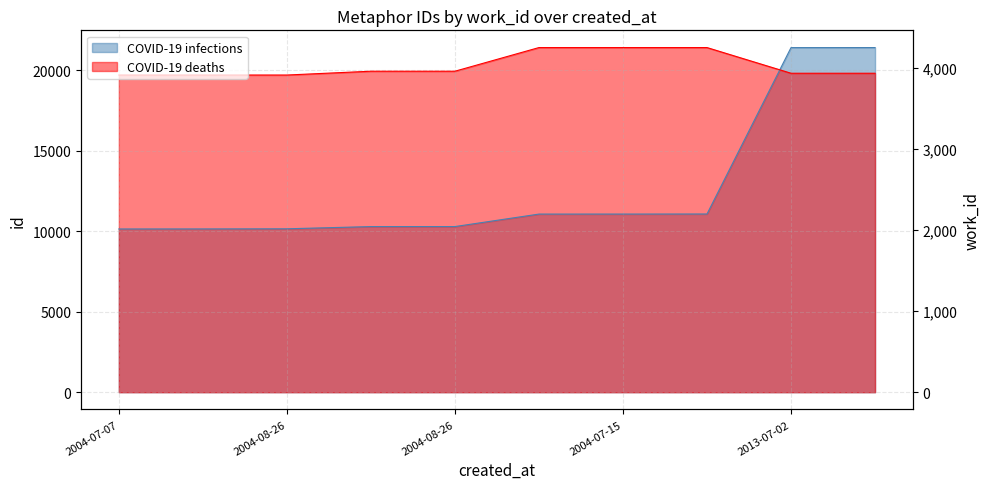

Rank the categories by COVID-19 infections value from highest to lowest.

2013-07-02, 2013-07-02, 2004-07-15, 2004-07-15, 2004-07-15, 2004-08-26, 2004-08-26, 2004-08-26, 2004-07-15, 2004-07-07